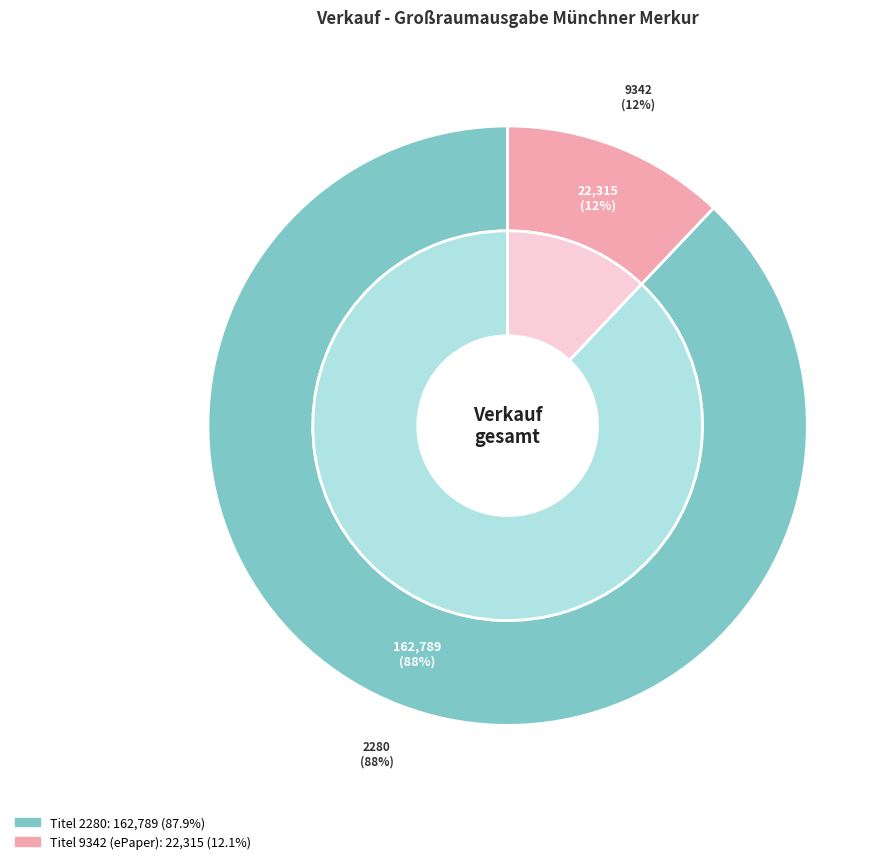

True or false: 9342 - Großraumausgabe
Münchner Merkur (ePaper) accounts for 1% of the total.

False